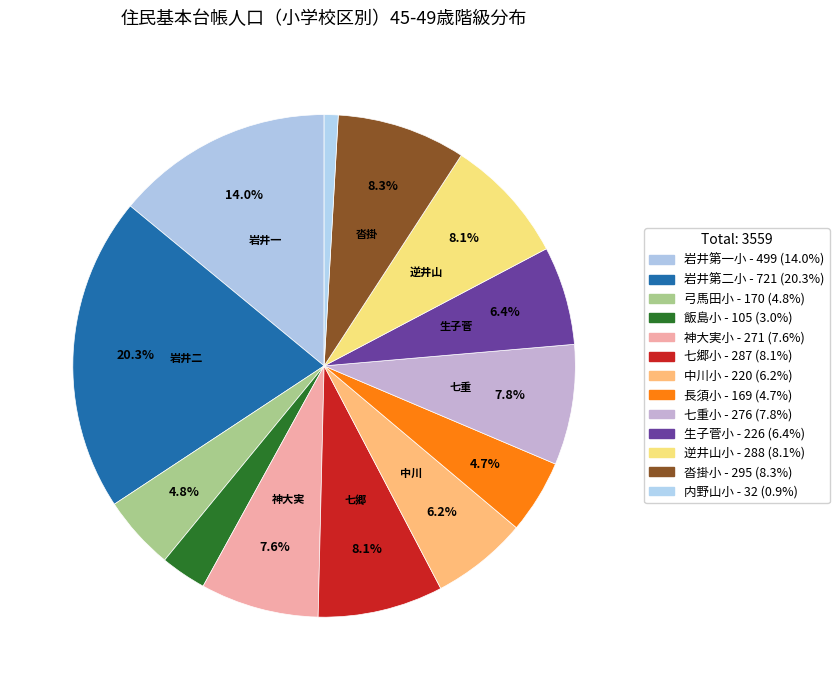

Is it true that 生子菅小 is 6% of the pie?

True